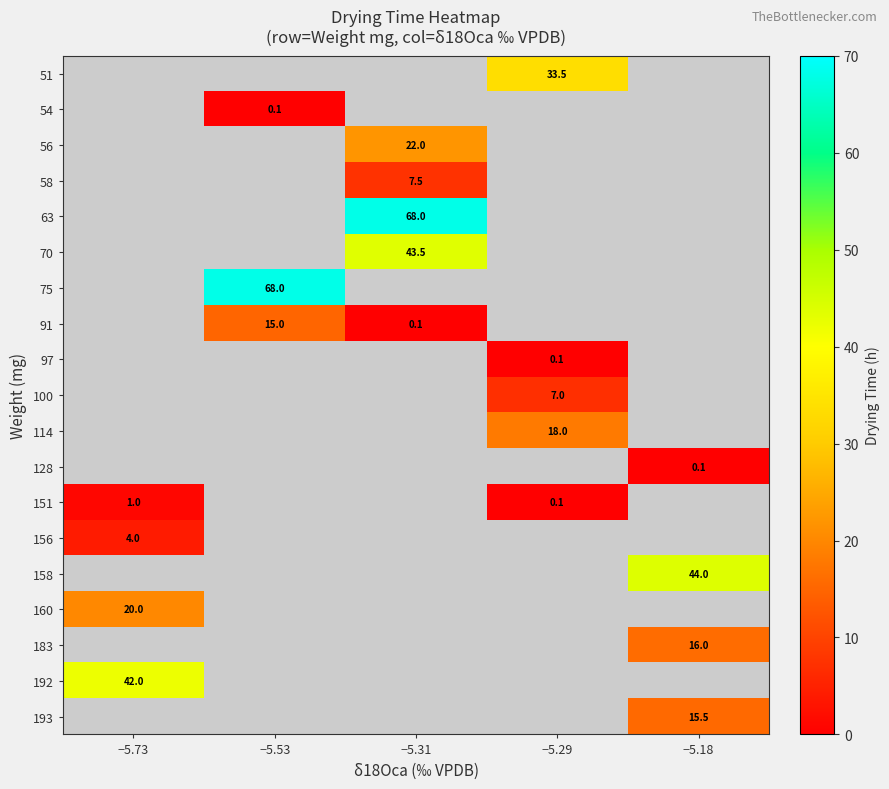

Count the number of categories in the chart.

5